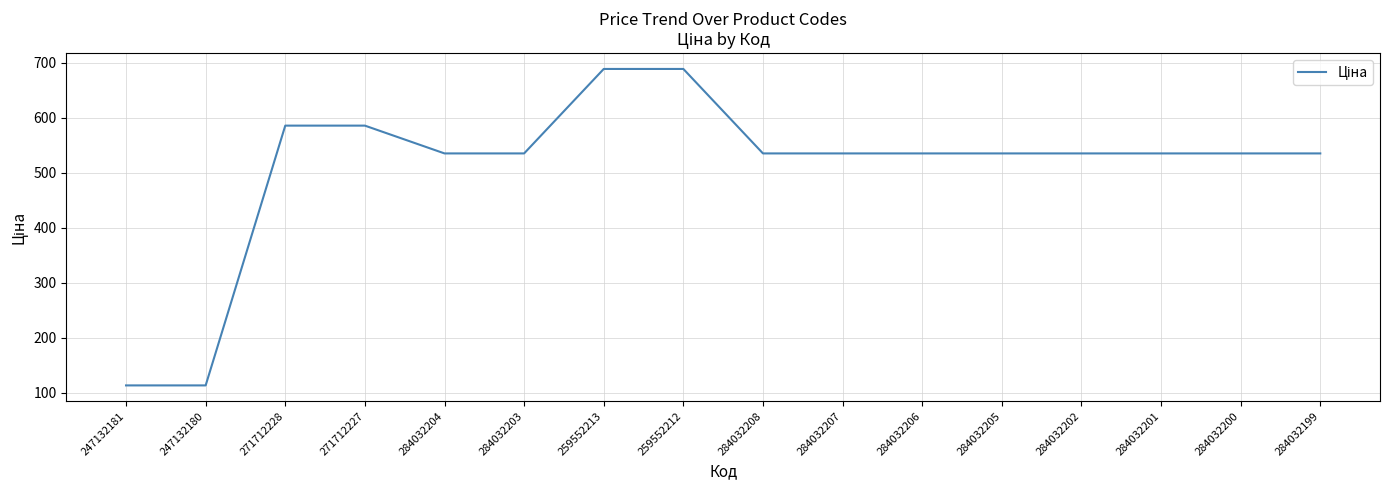

What is the maximum value shown in the chart?

689.1